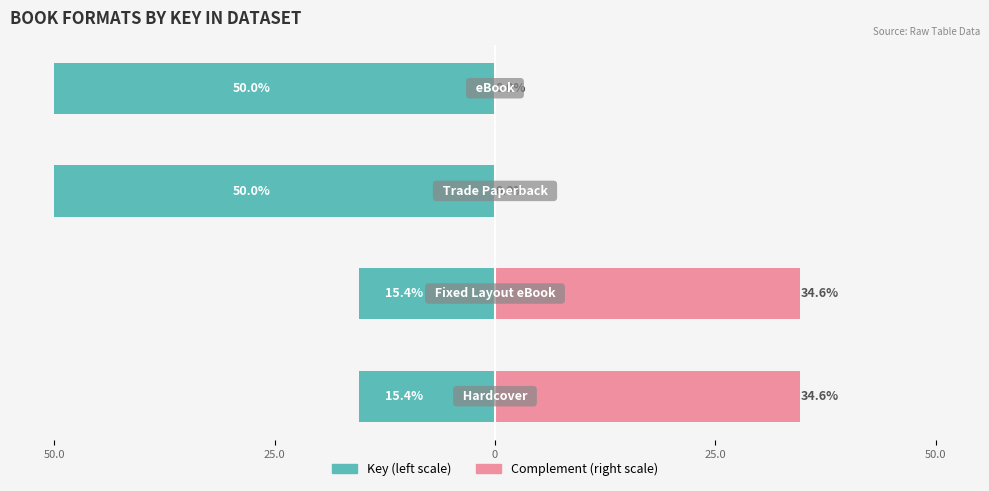

Which has a higher value, 25.0 or 0?

25.0